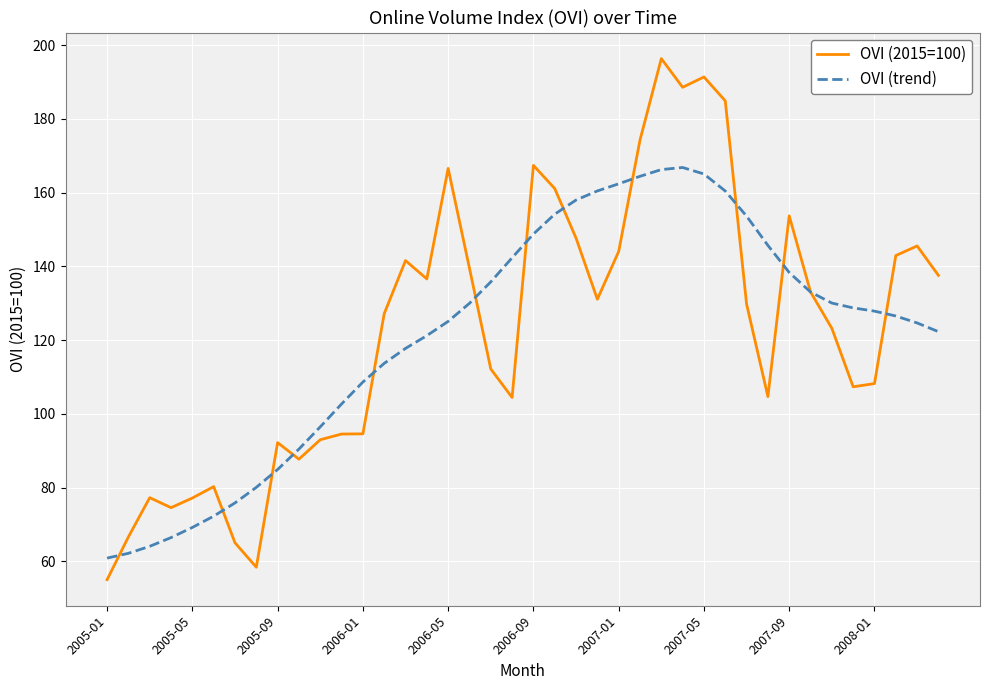

What is the smallest value displayed?

55.0